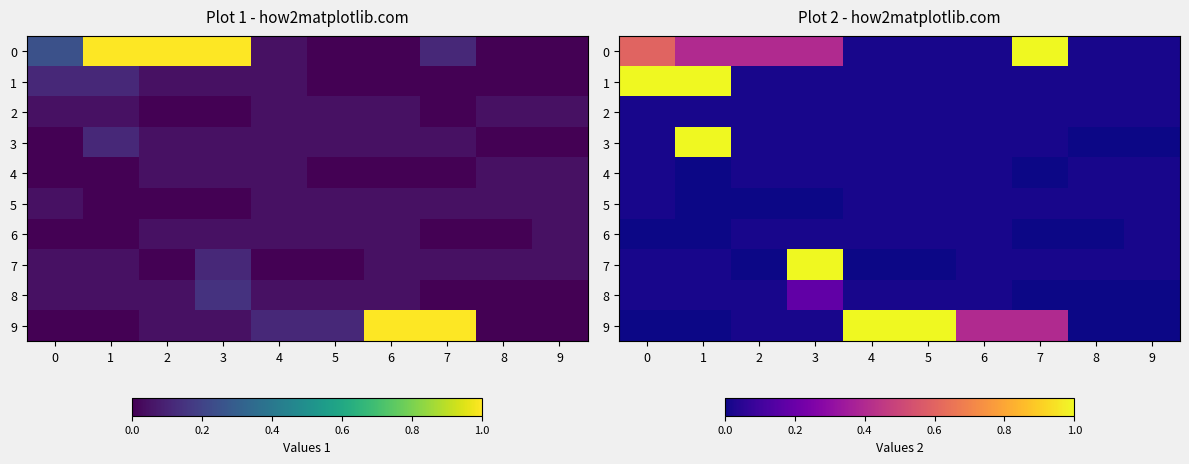

At how many categories does at least one series exceed 0?

10